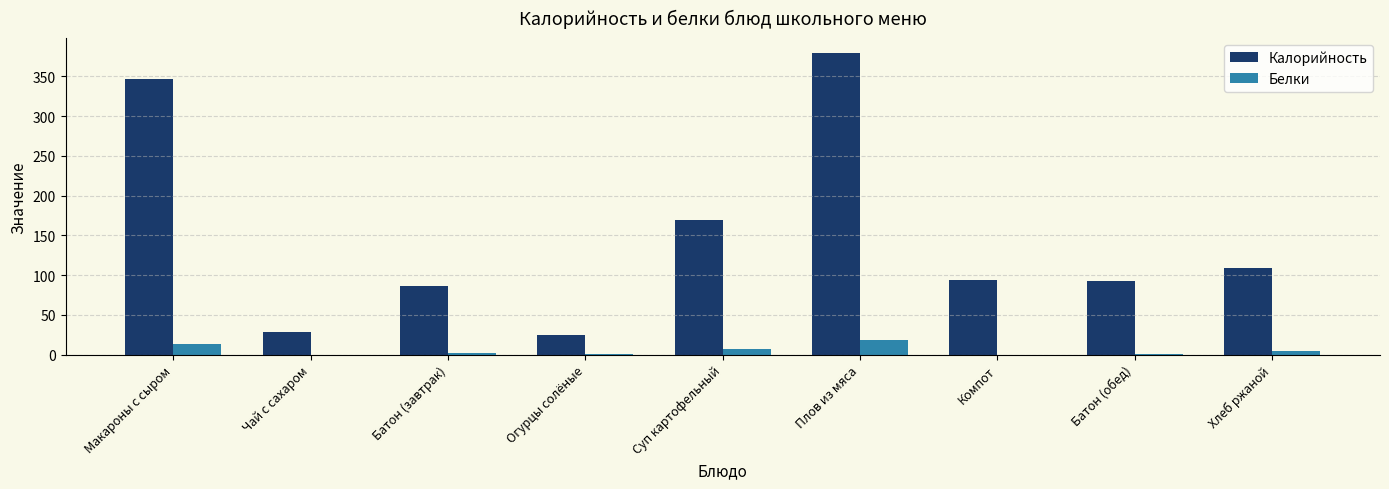

Is it true that Калорийность equals 25.0 at Огурцы солёные?

True